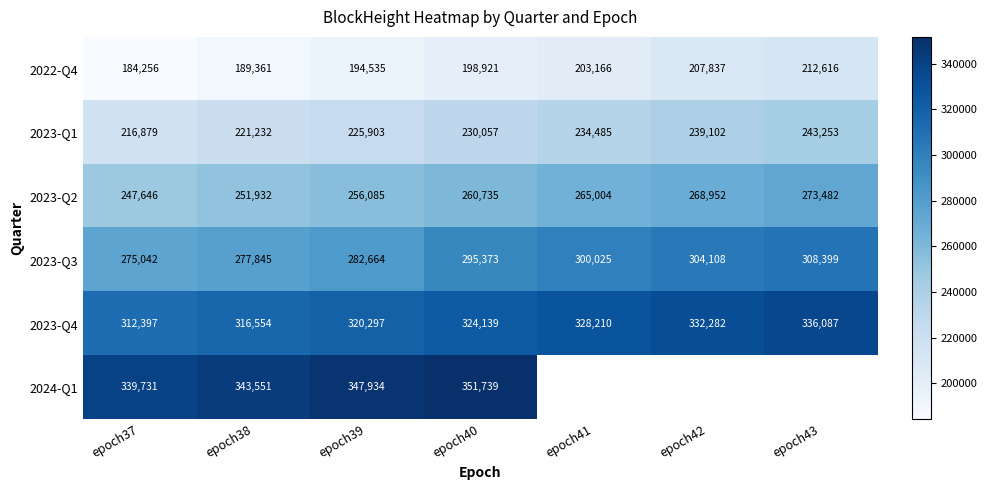

Read the 2023-Q1 value at epoch43, to the nearest 10.

243250